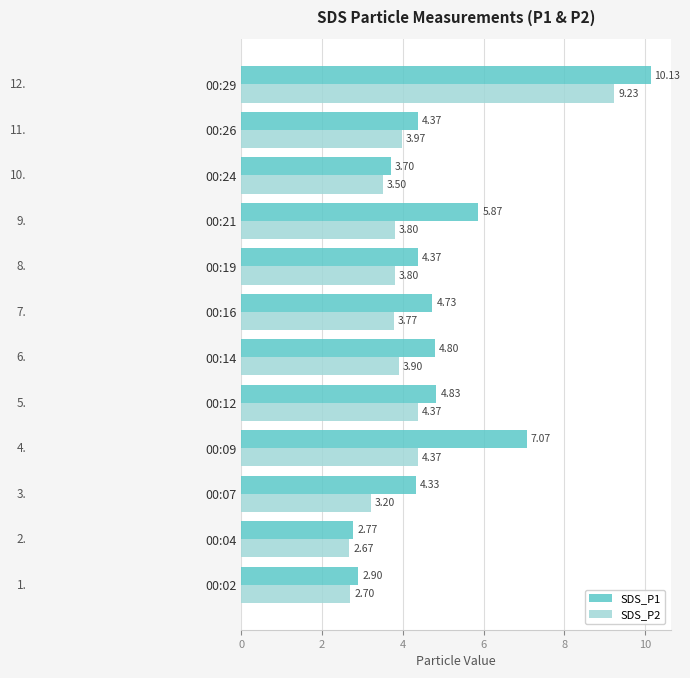

Which series has the widest spread of values?

SDS_P1